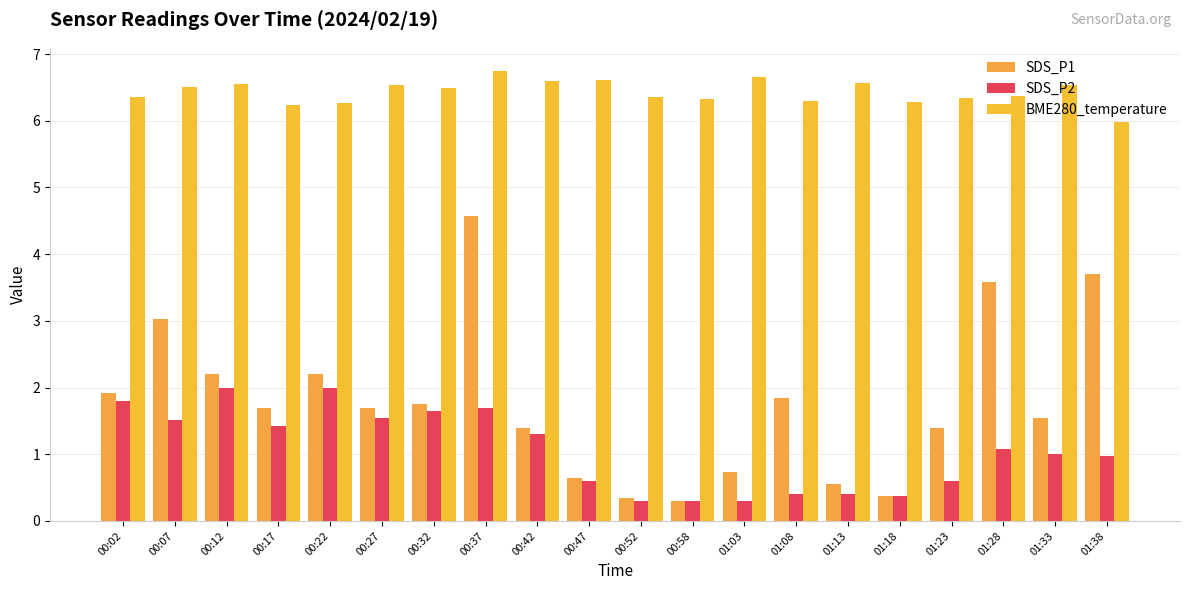

What position from the left is 00:52?

11